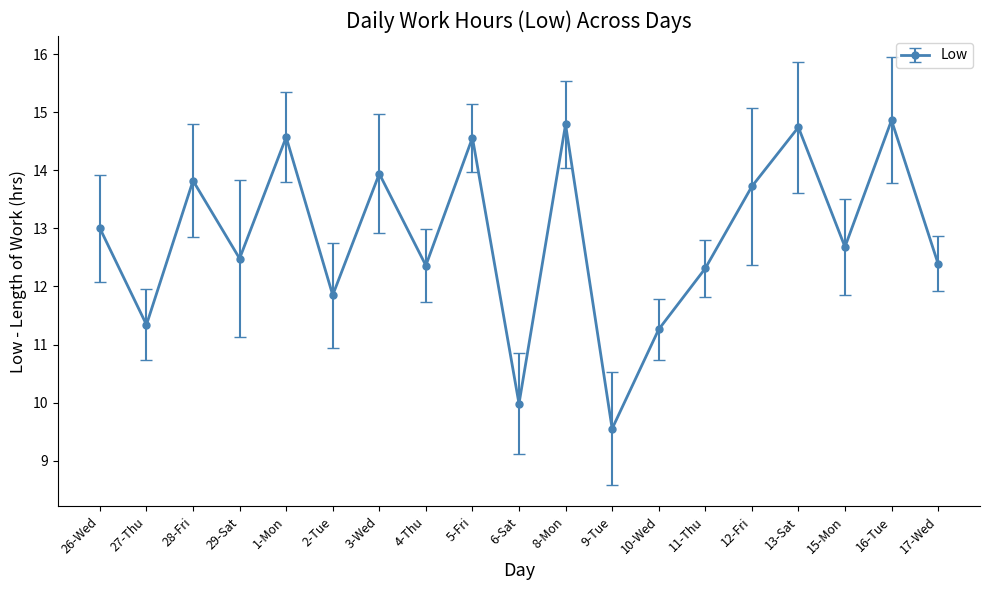

List the labels in order of value, largest first.

16-Tue, 8-Mon, 13-Sat, 1-Mon, 5-Fri, 3-Wed, 28-Fri, 12-Fri, 26-Wed, 15-Mon, 29-Sat, 17-Wed, 4-Thu, 11-Thu, 2-Tue, 27-Thu, 10-Wed, 6-Sat, 9-Tue